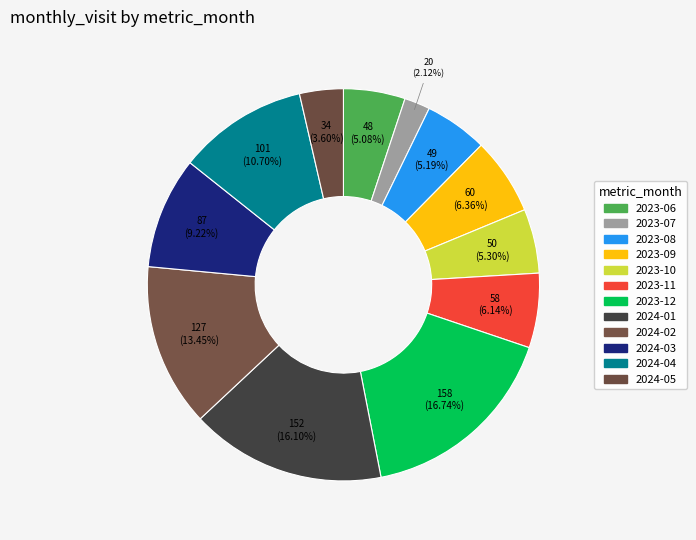

How many slices are in this pie chart?

12